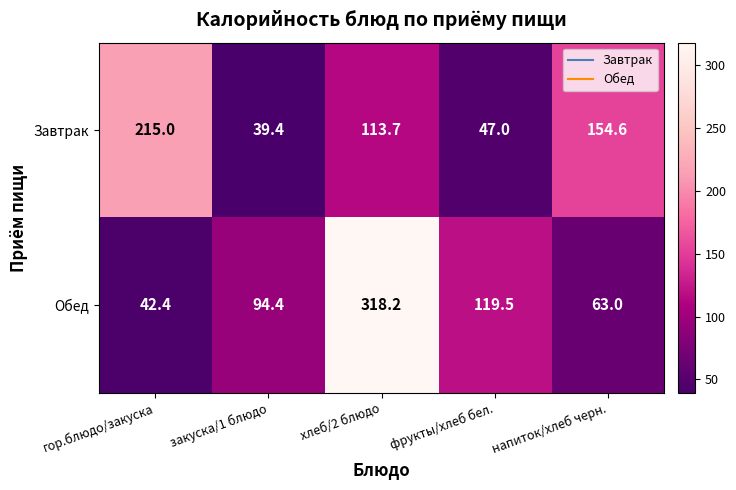

True or false: Обед has a value of 554.6 at хлеб/2 блюдо.

False